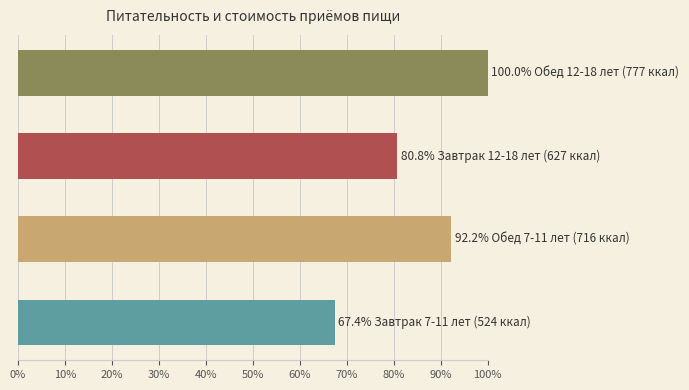

How many data points does each series have?

4